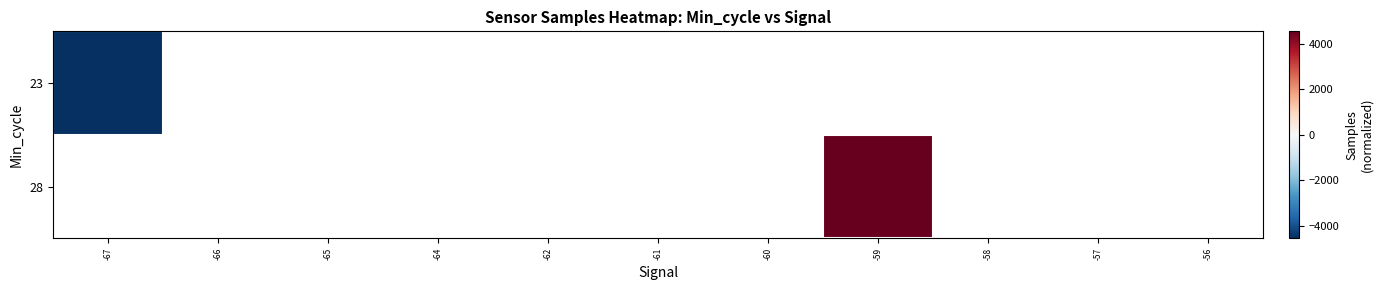

Which series has the largest range (max minus min)?

23